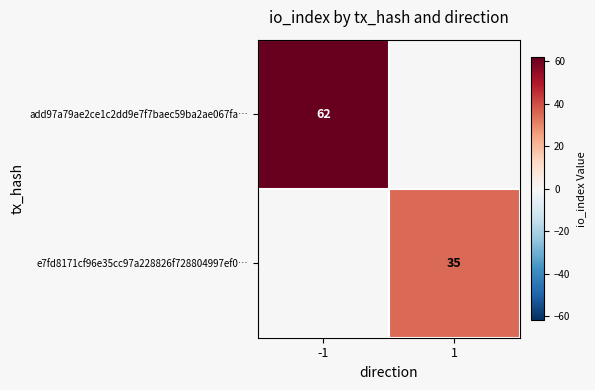

The e7fd8171cf96e35cc97a228826f728804997ef0… series shows 35 at 1. True or false?

True